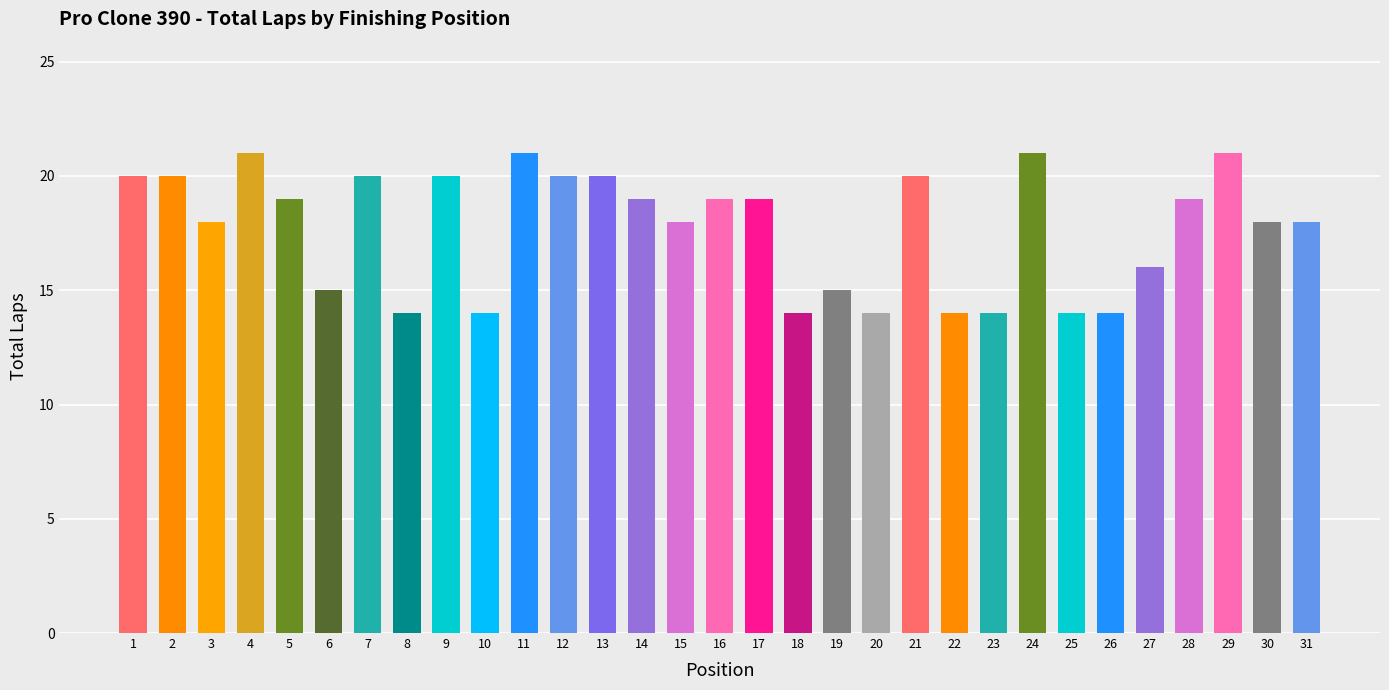

The chart shows a value of 35 at 4. True or false?

False